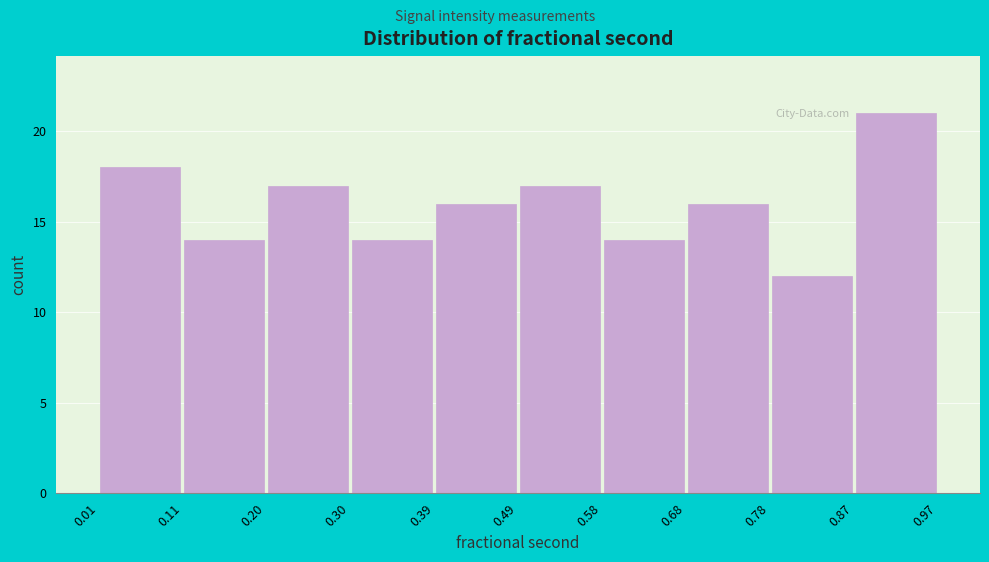

What is the height of the bar covering 0.87 to 0.97 on the x-axis? The values are not printed on the chart, so give them approximately, as read against the axis.

21